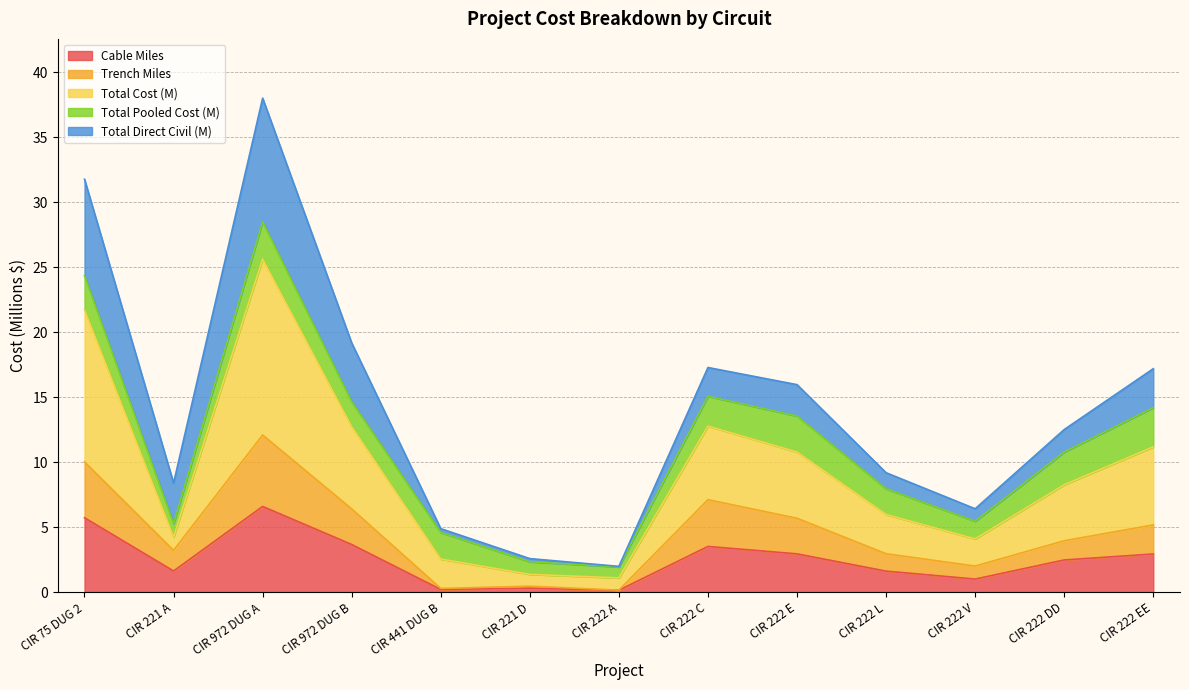

Where is the first local minimum for Cable Miles?

CIR 221 A